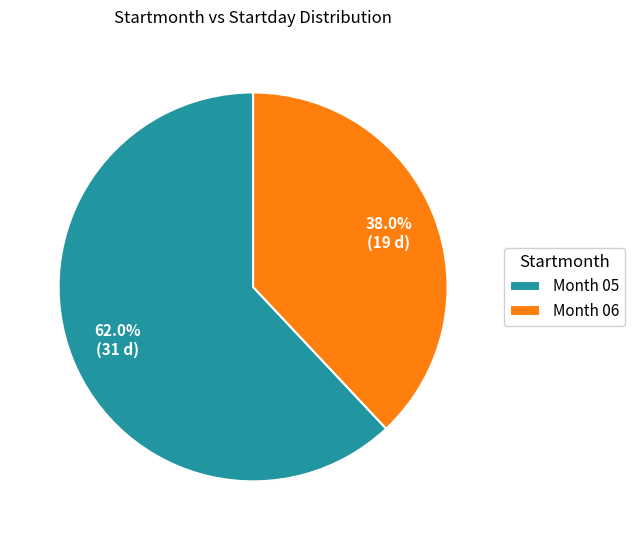

Between Month 05 and Month 06, which is larger?

Month 05